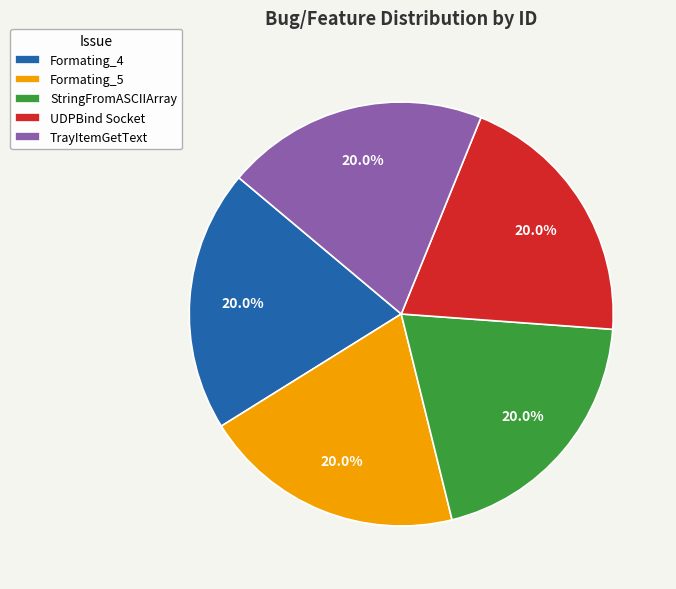

What is the ratio of the value at TrayItemGetText to the value at UDPBind Socket?

1.0